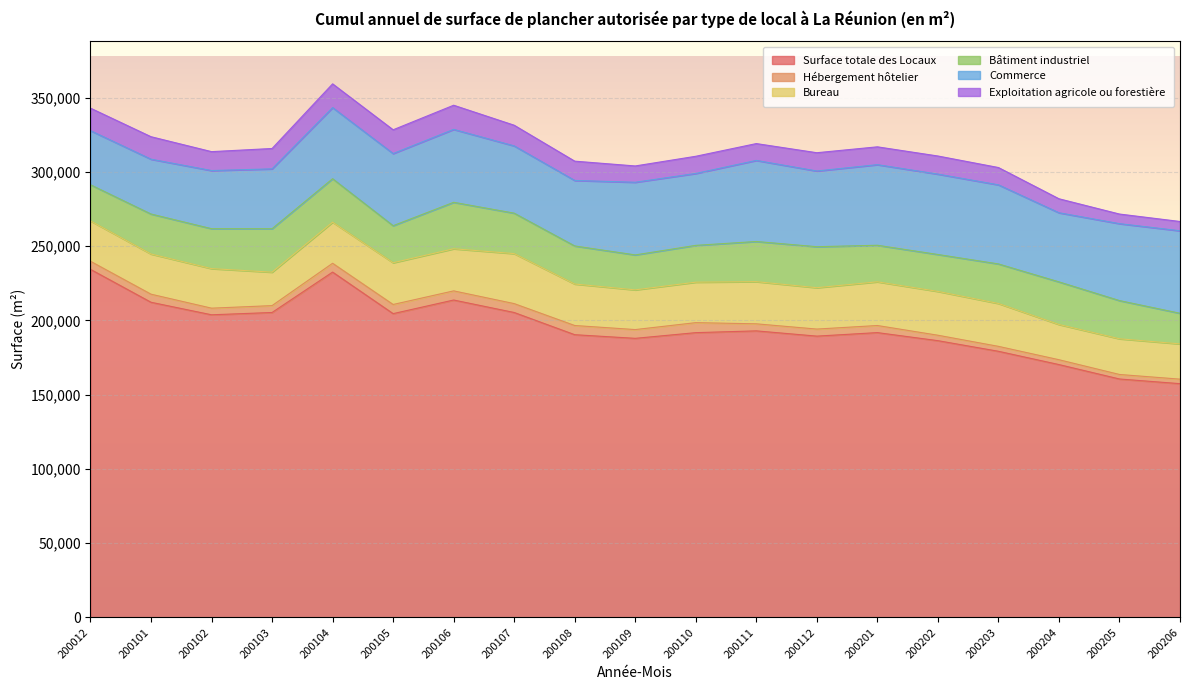

True or false: Hébergement hôtelier has more than 1 points higher than both neighbors.

True